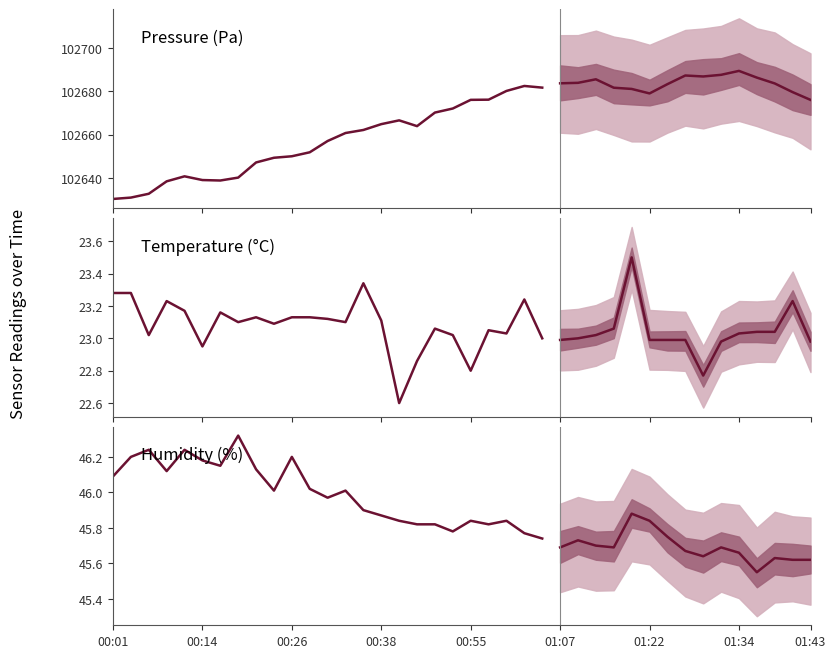

Does the chart have visible grid lines?

No